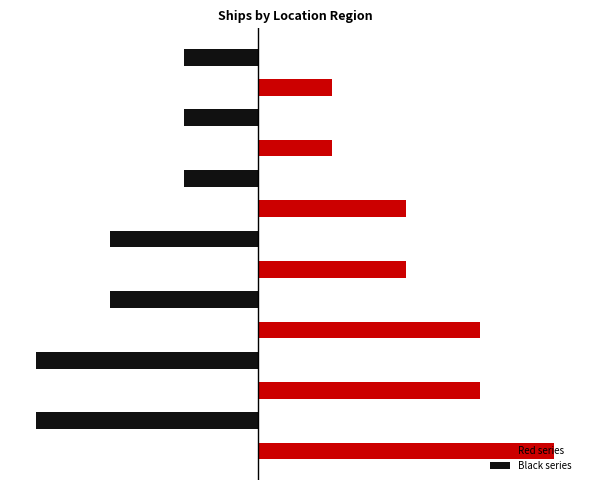

How many bars are there in total?

28